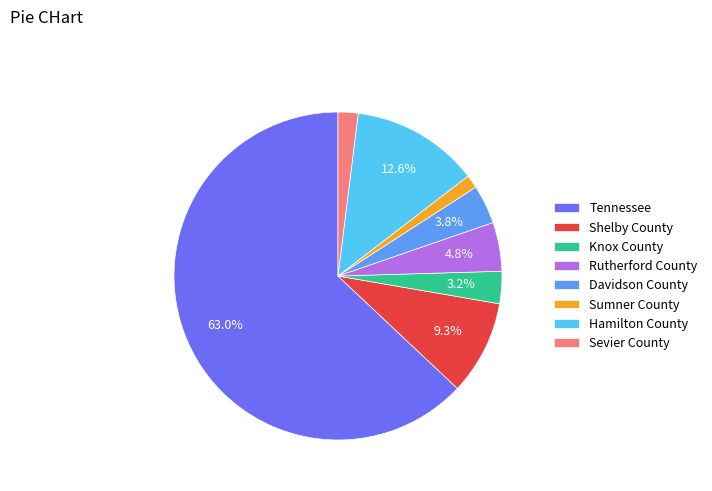

Do Sevier County and Tennessee together represent more than half of the pie?

Yes